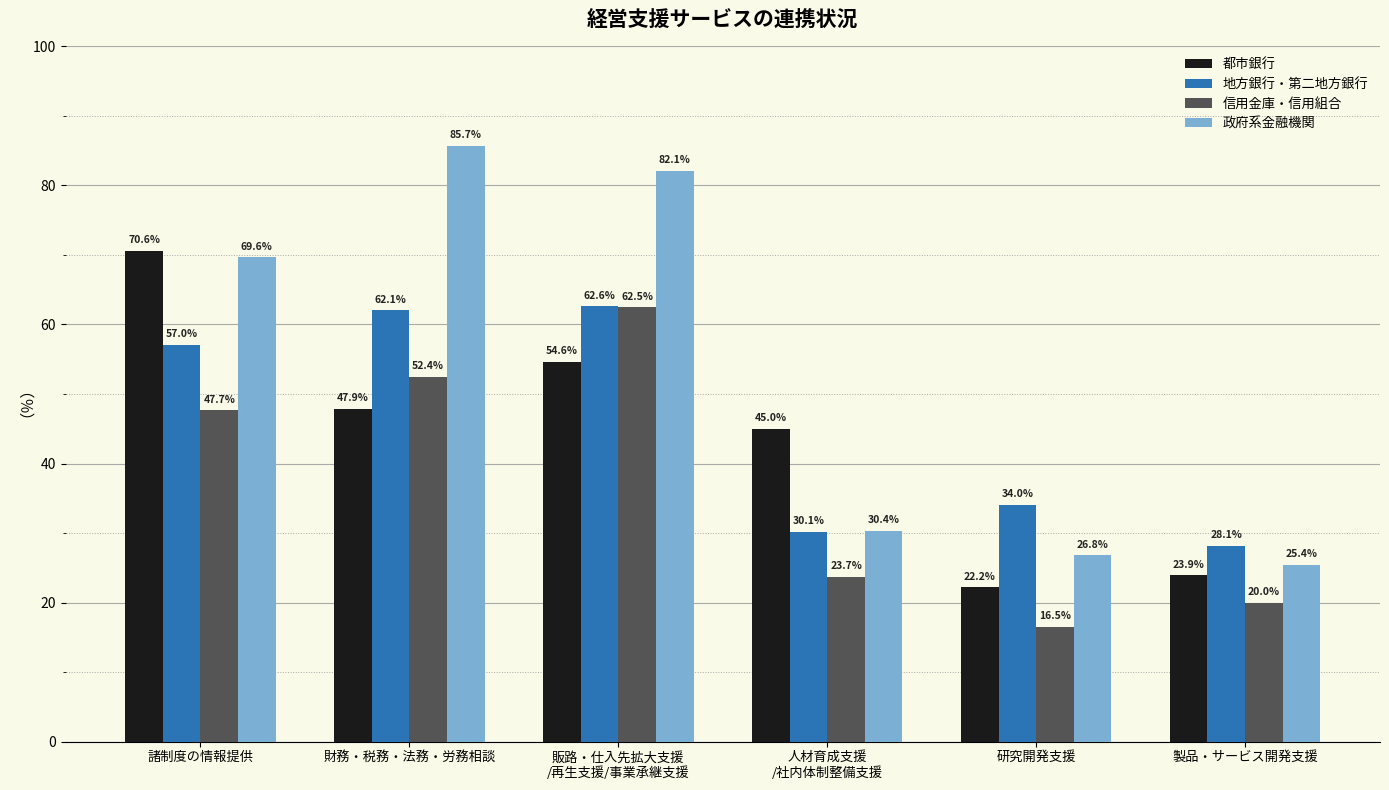

Where is 都市銀行 nearest to the value 46?

人材育成支援
/社内体制整備支援